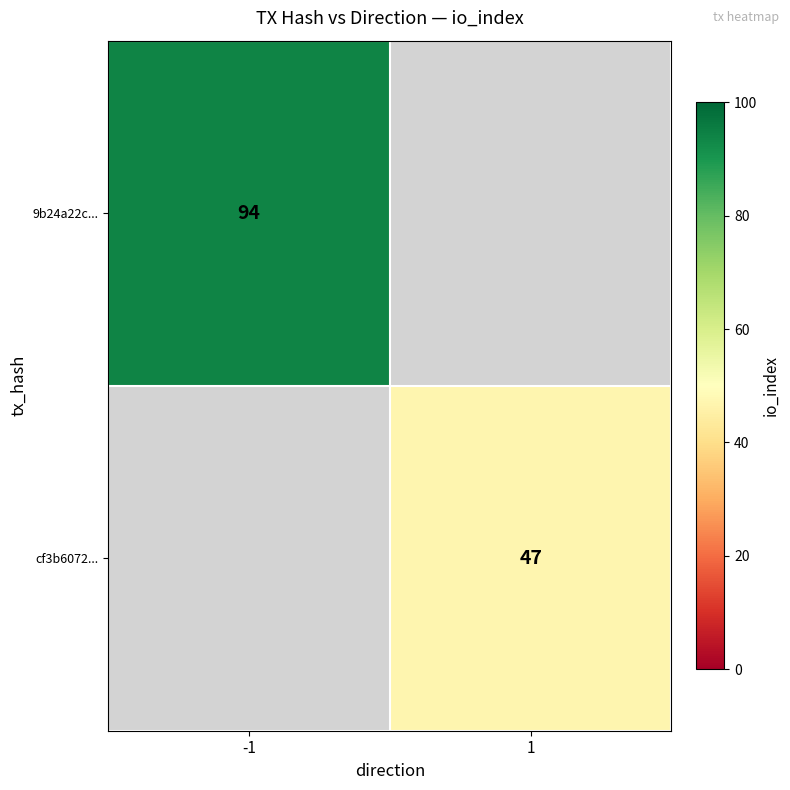

Is it true that cf3b6072... equals 47 at 1?

True